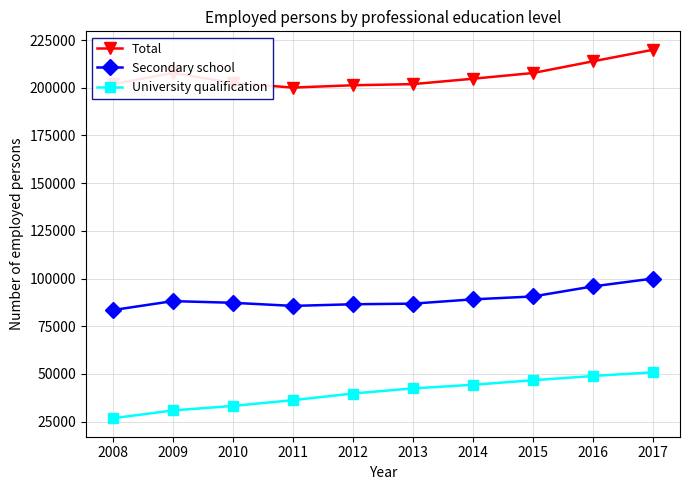

Which series has the largest total across all categories?

Total